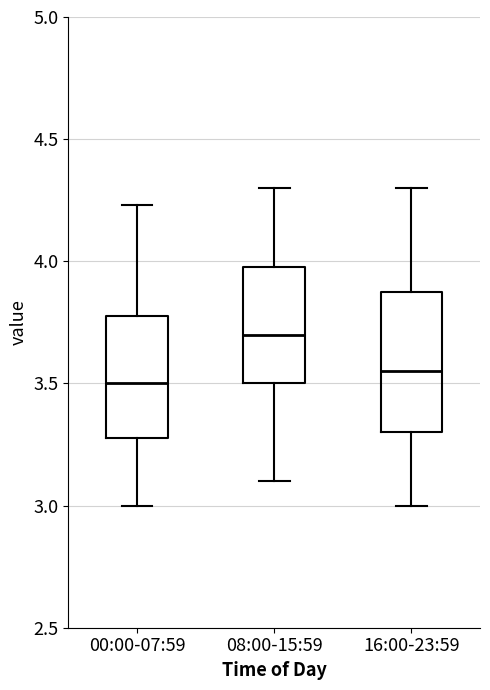

Comparing the boxes themselves (not the whiskers), which one is the tallest?

16:00-23:59